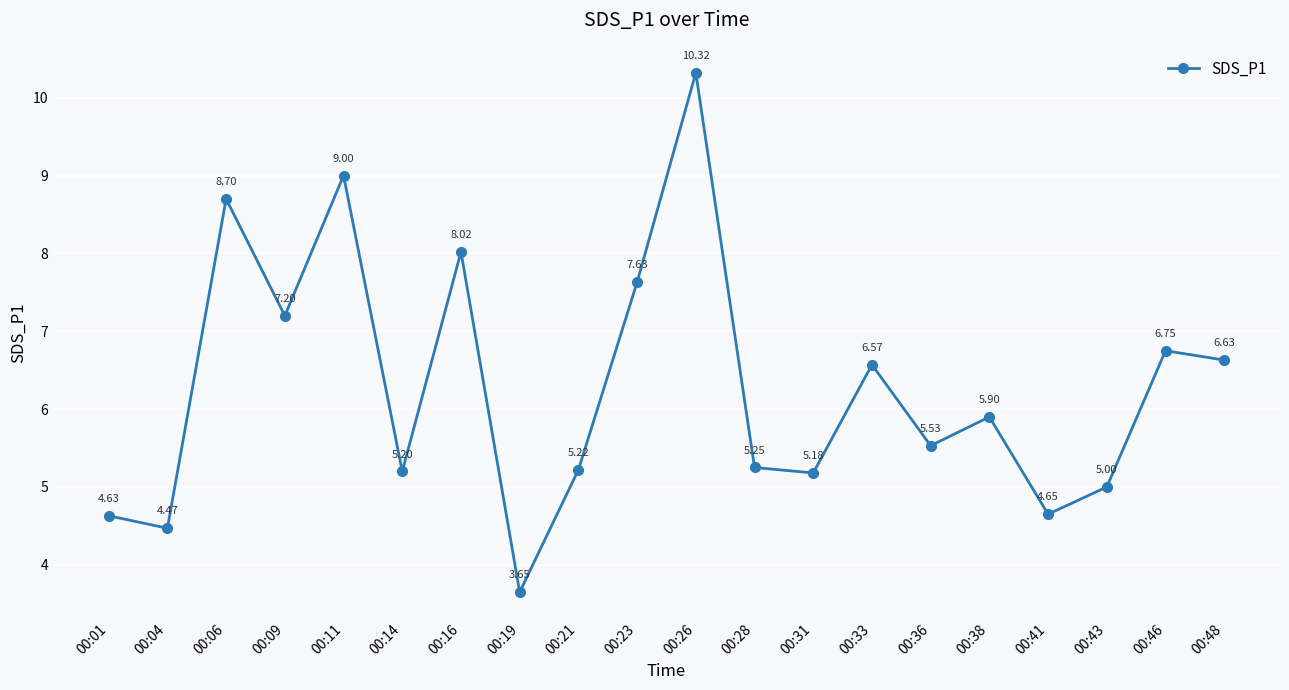

Does the chart display data point markers on the line(s)?

Yes